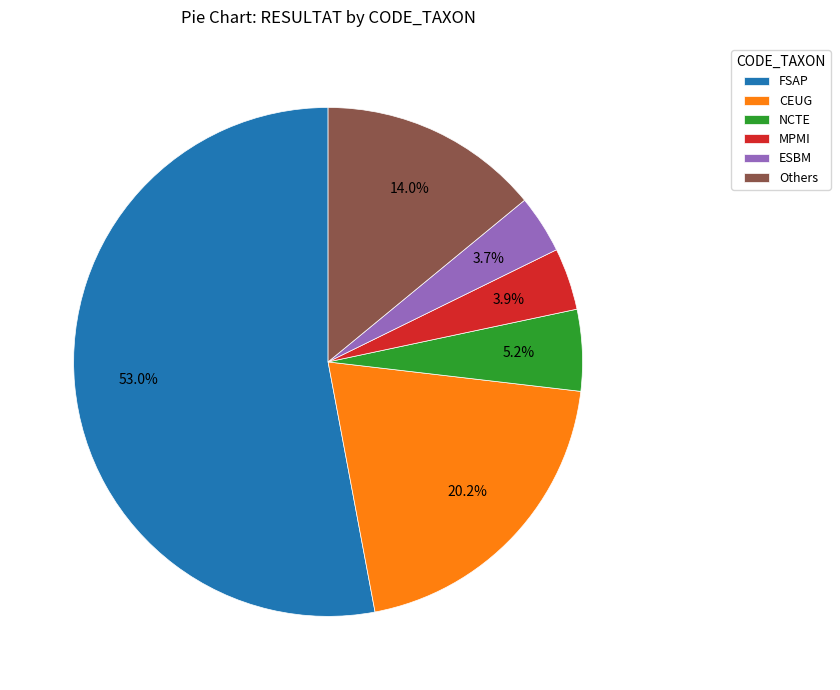

Count the number of slices in the pie.

6